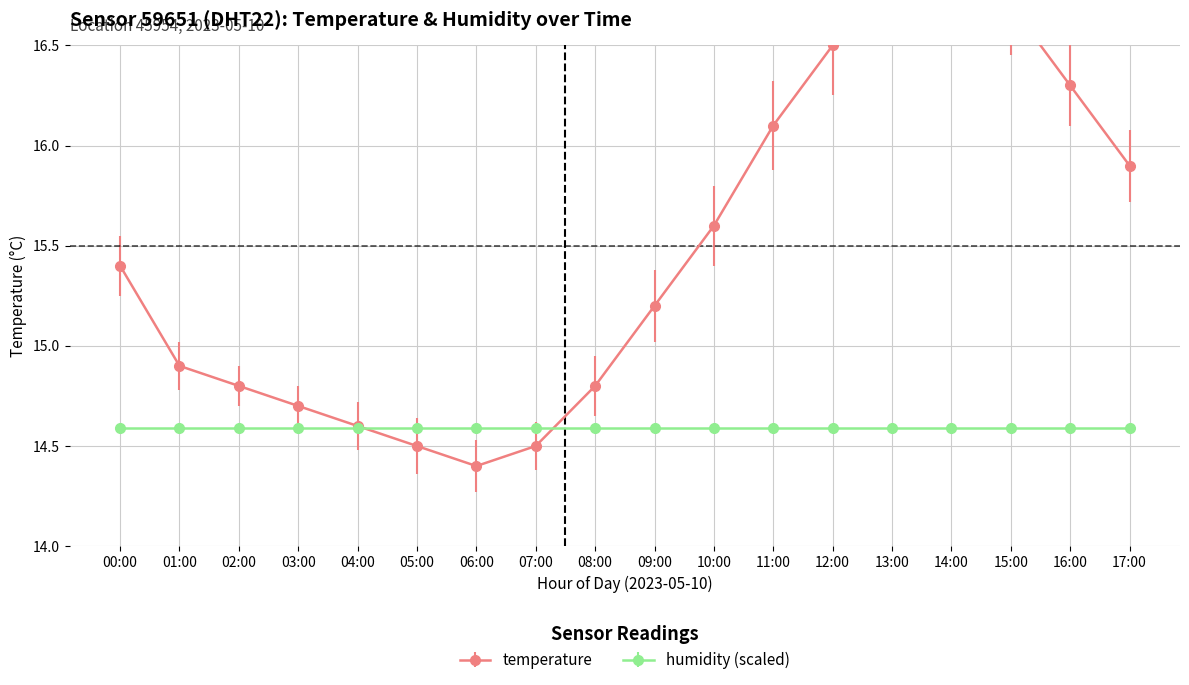

What is the greatest value displayed?

17.0